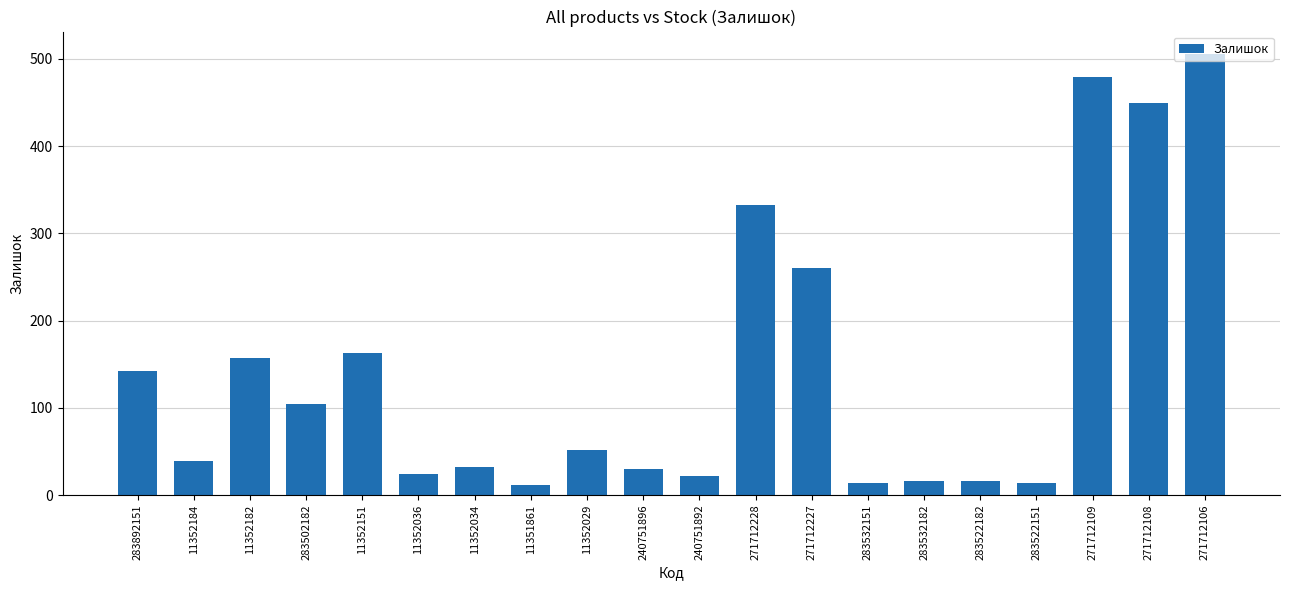

What position from the right is 11352184?

19